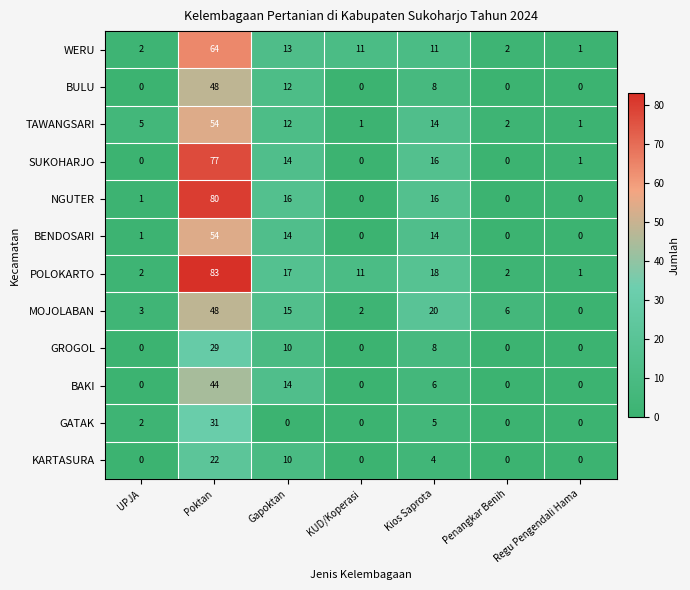

Count the number of categories in the chart.

7